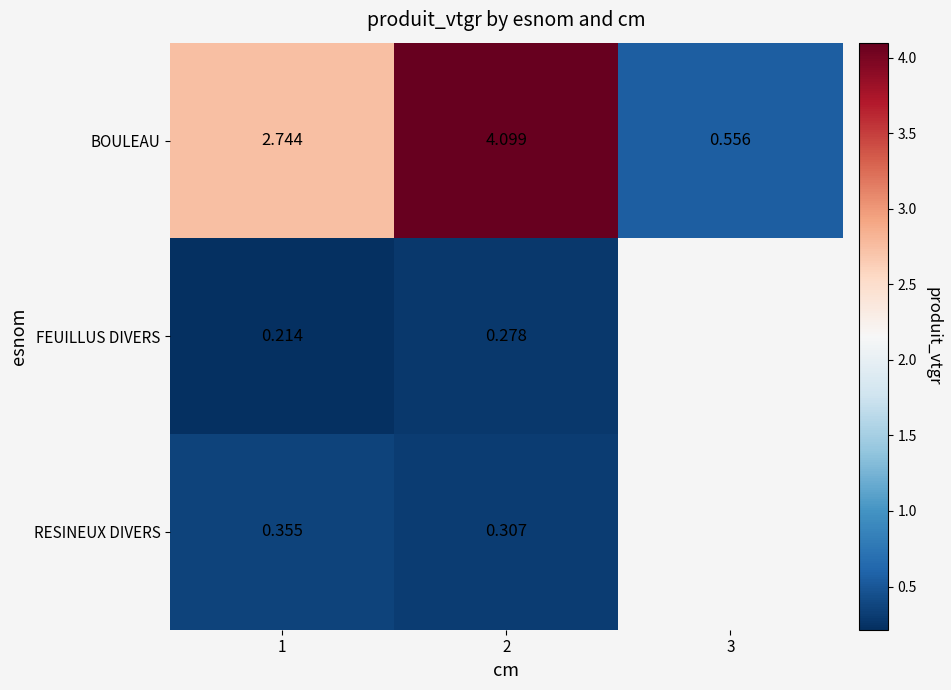

List the labels in order of BOULEAU value, largest first.

2, 1, 3